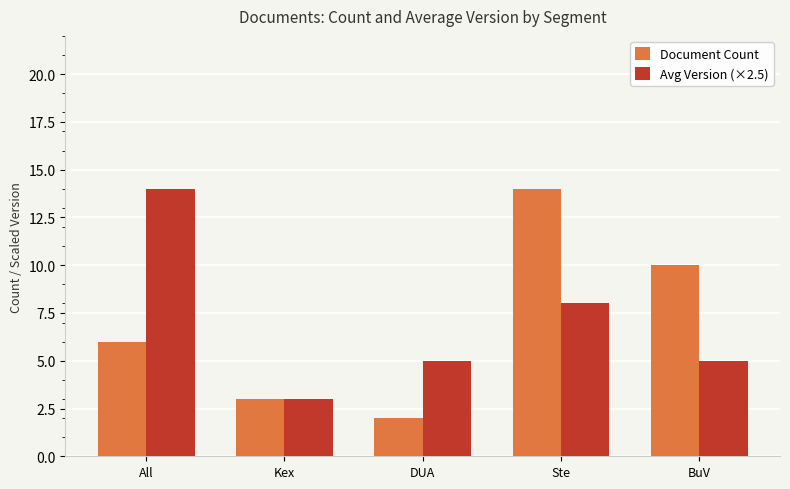

At which category is the sum across all series the highest?

Ste